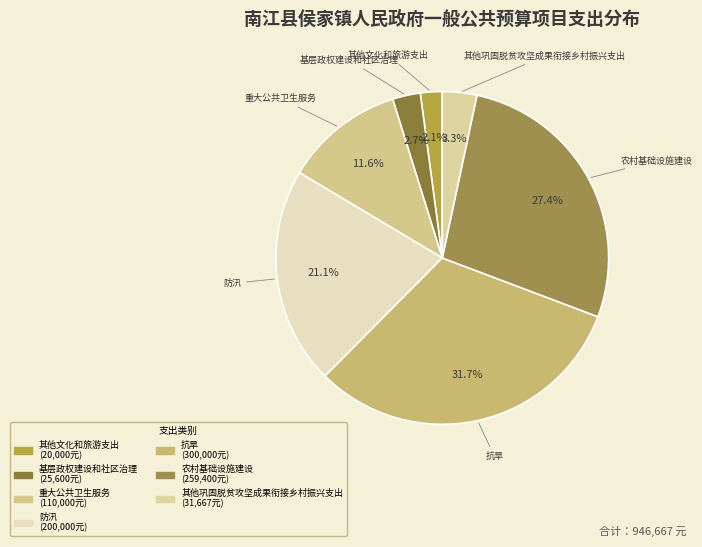

Does 其他巩固脱贫攻坚成果衔接乡村振兴支出 account for over 50% of the chart?

No